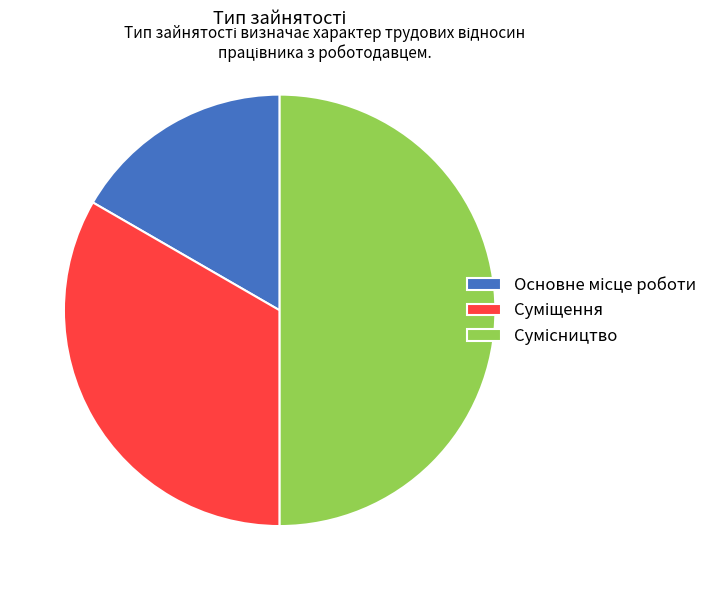

Between Суміщення and Основне місце роботи, which is larger?

Суміщення